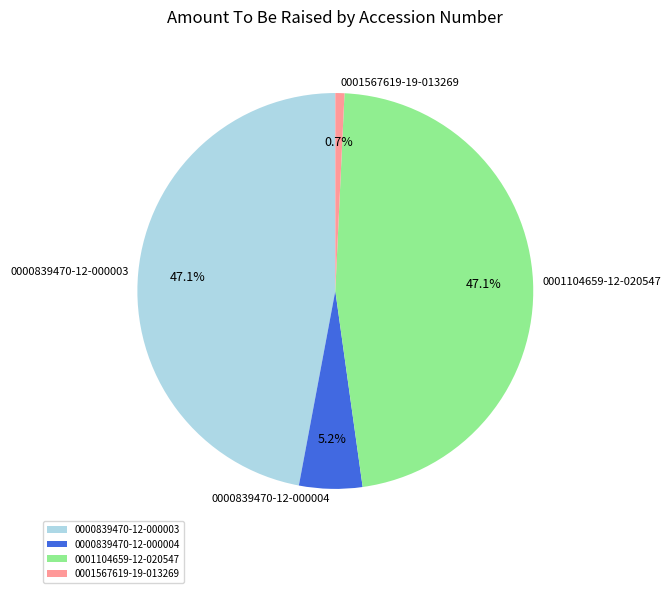

Is there a majority slice in this chart?

No